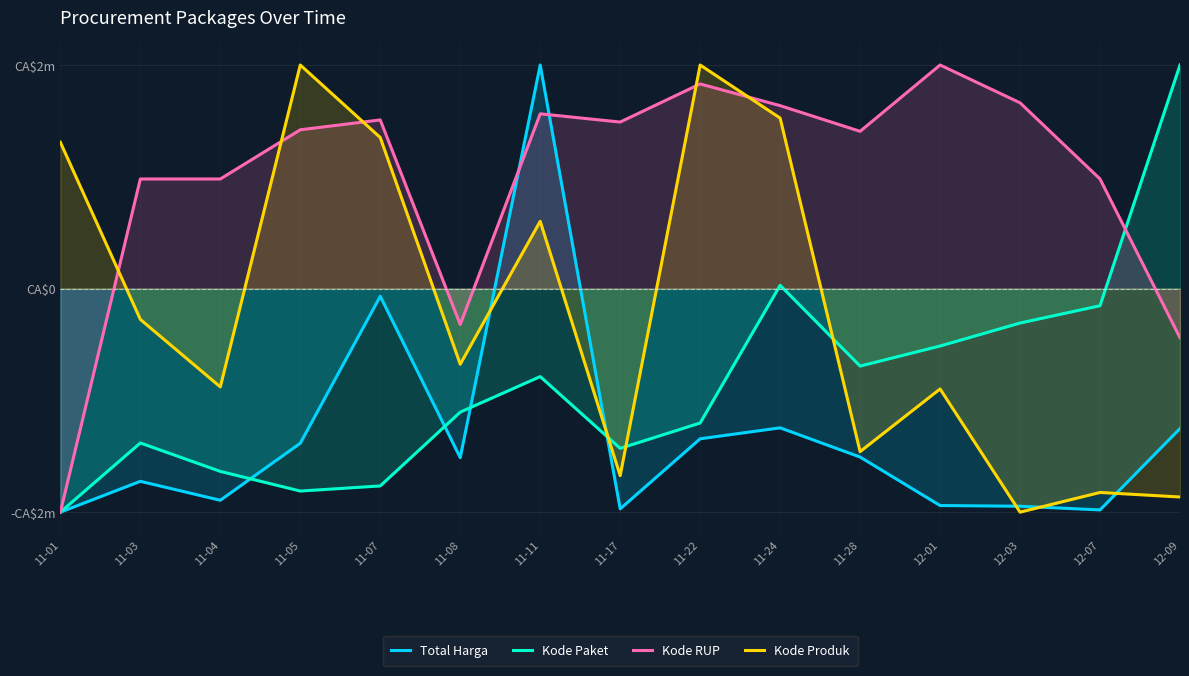

List the series in order of their overall mean, highest first.

Kode RUP, Kode Produk, Kode Paket, Total Harga